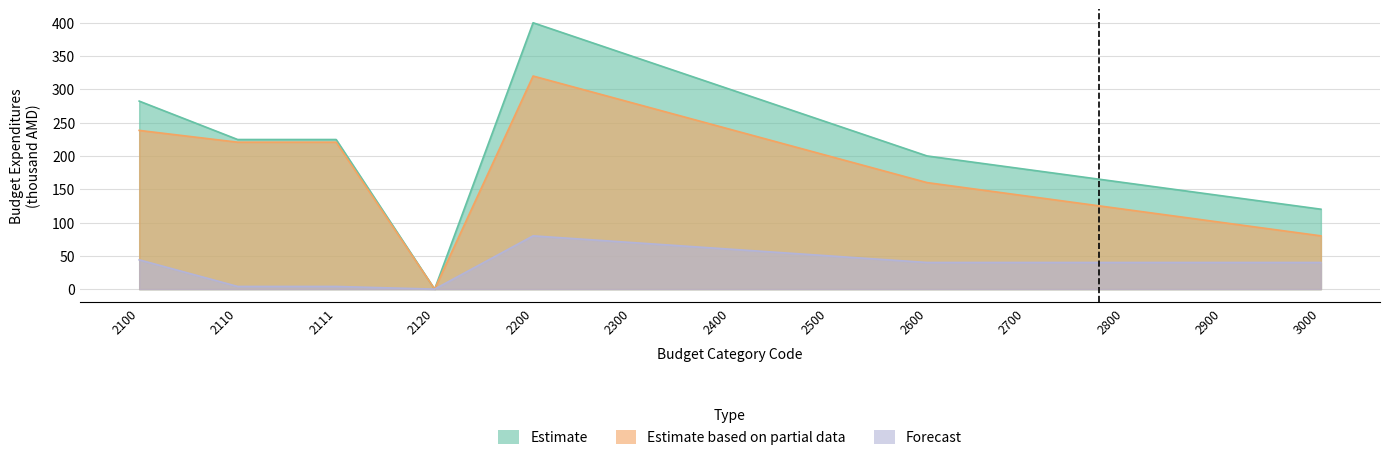

What is the difference between the maximum and minimum values in the Forecast series?

80.0